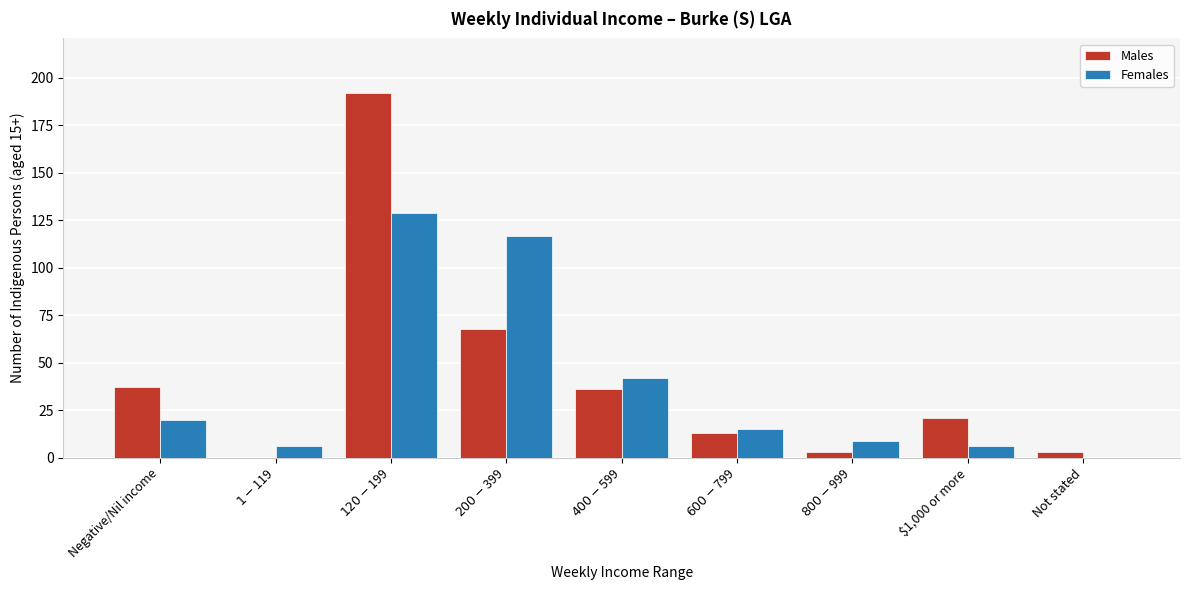

Is it true that Females equals 6 at $1,000 or more?

True